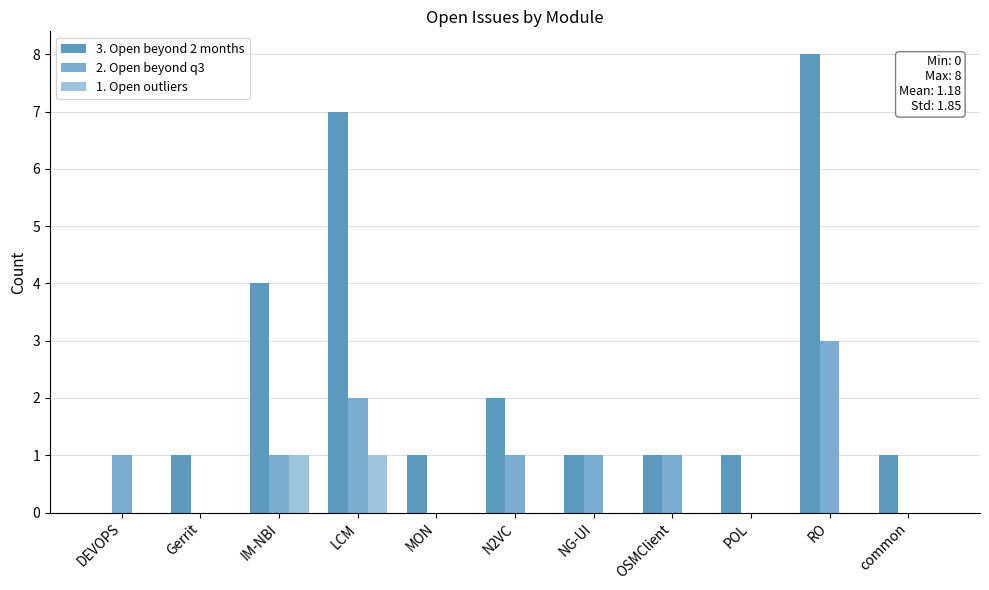

Which category has the highest value across all series?

RO